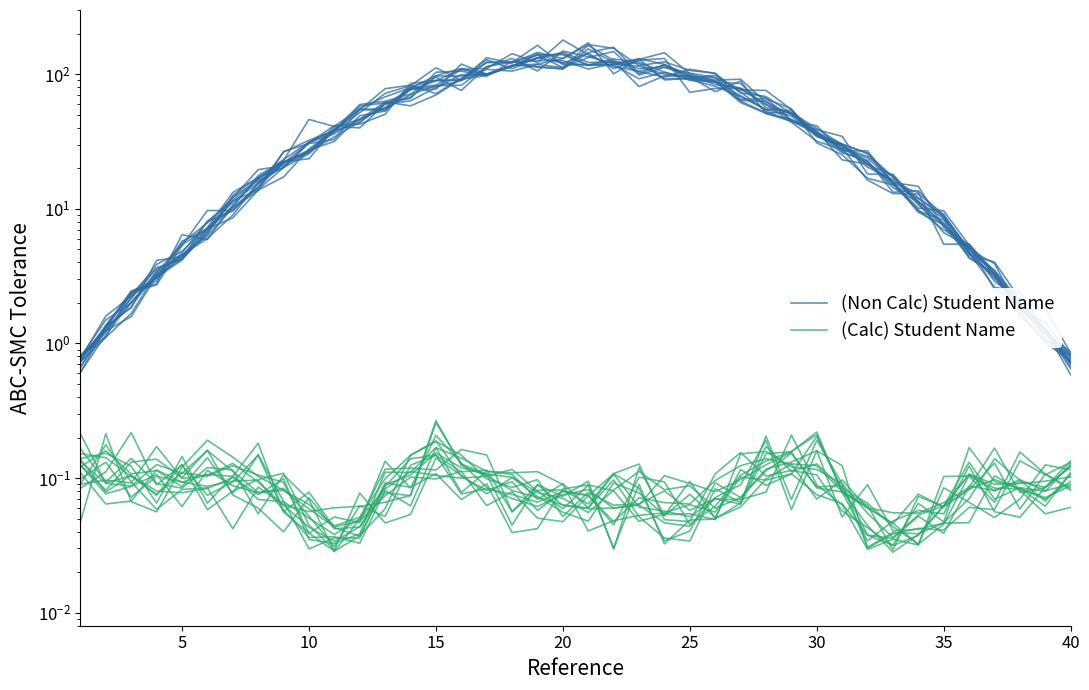

How many categories are shown in the chart?

40